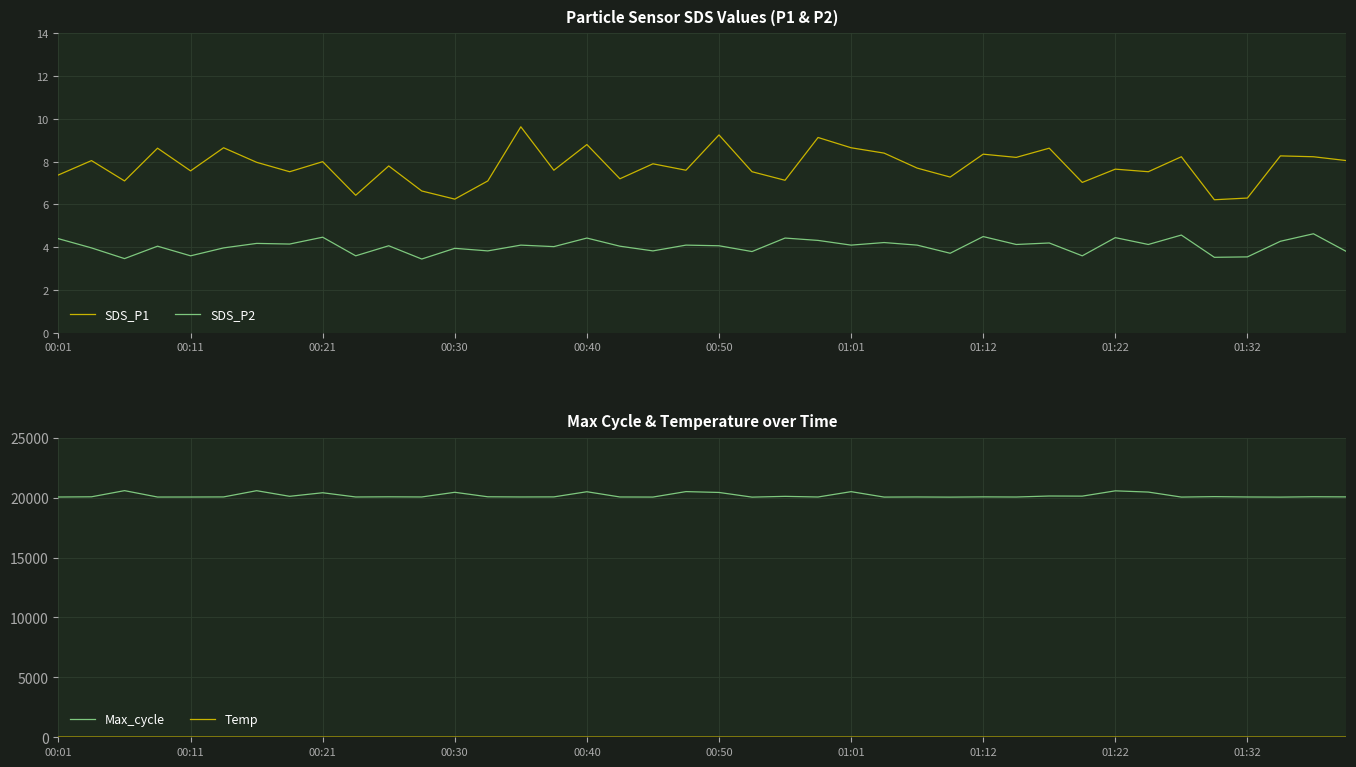

What is the label of the 40th point from the right?

00:01